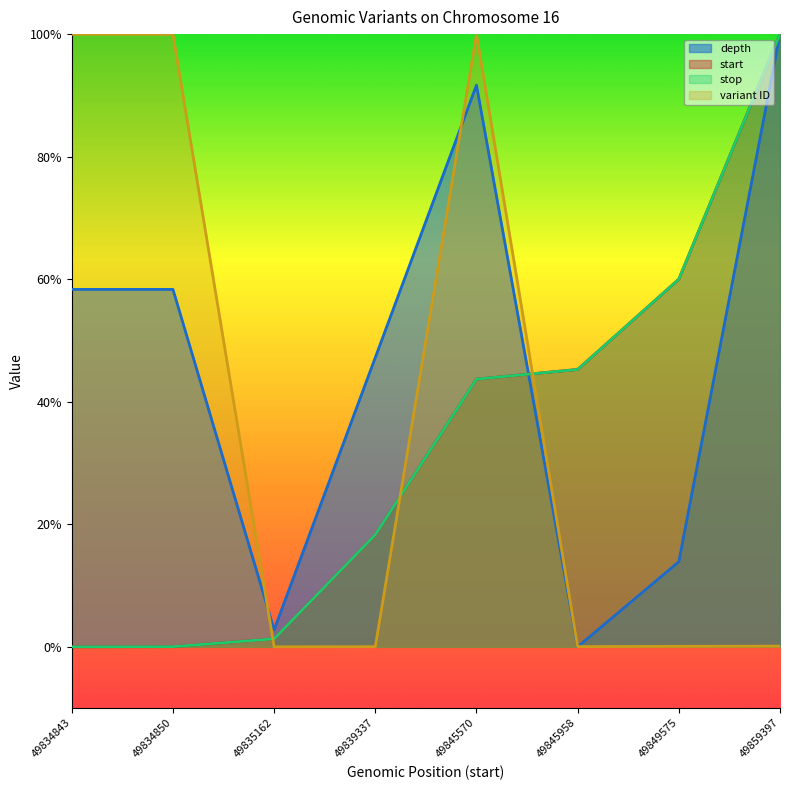

Which series ends up on top after the final intersection of depth and variant ID?

depth